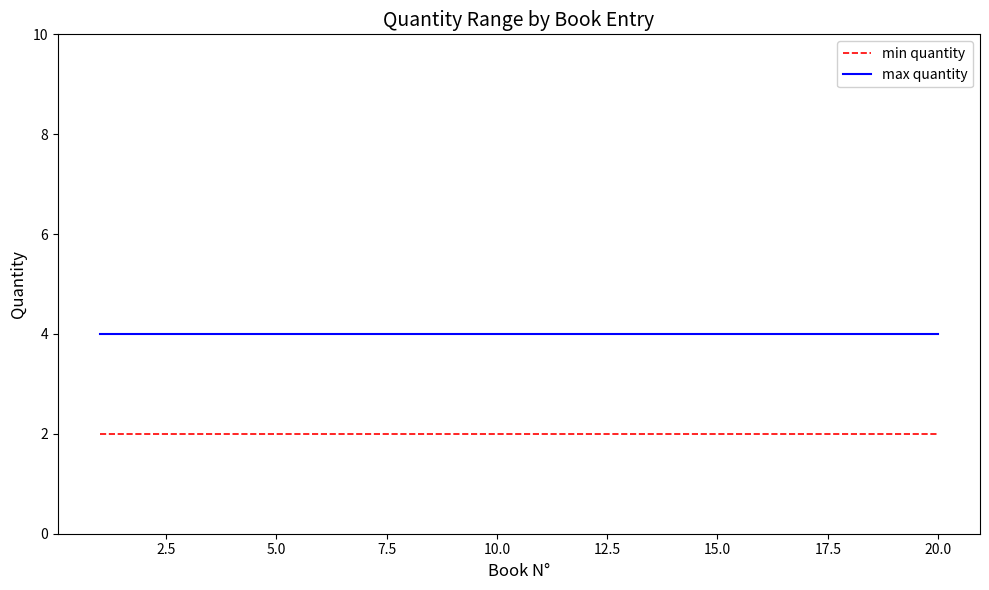

True or false: min quantity and max quantity intersect in this chart.

False